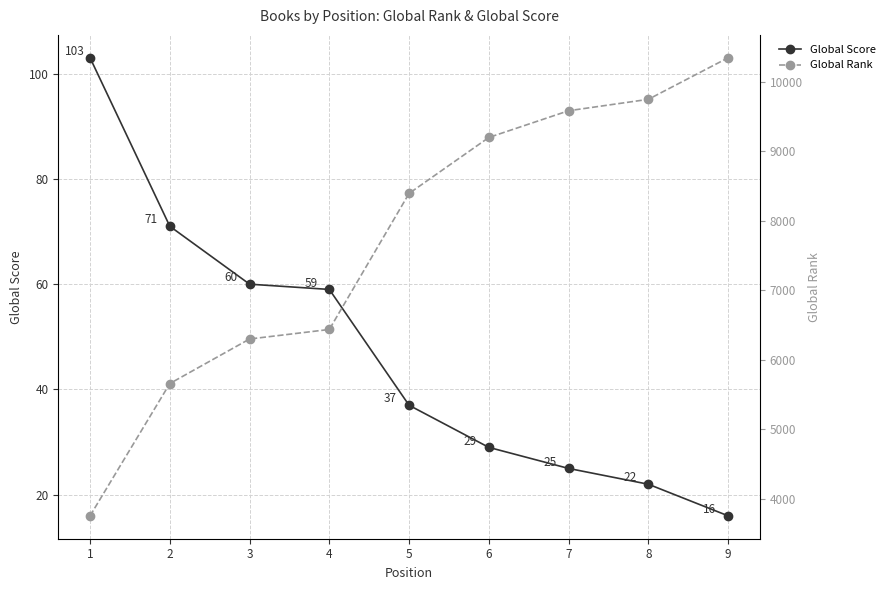

What is the total value across all series at 9?

10357